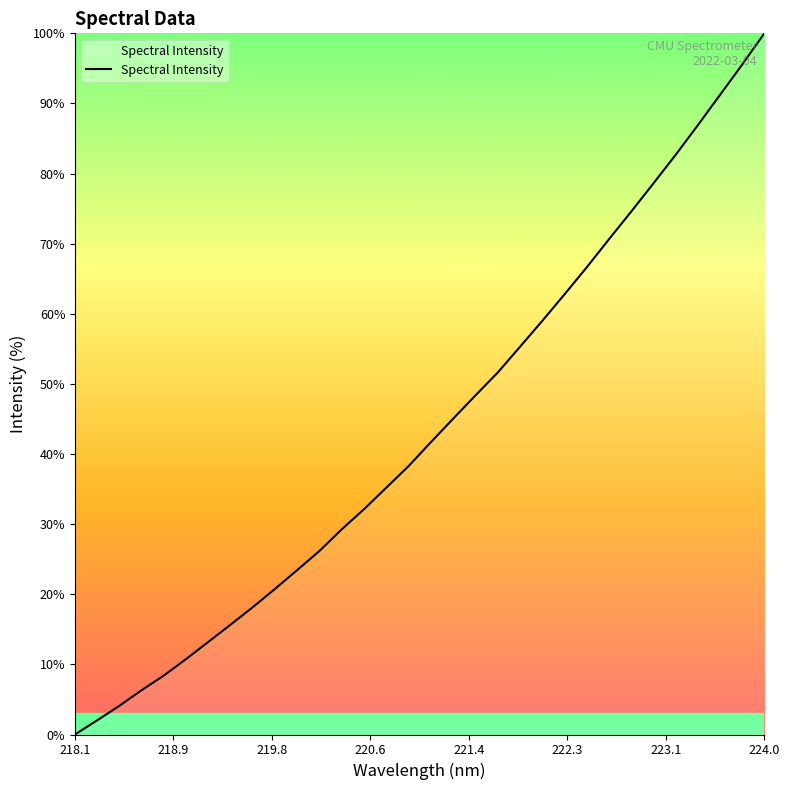

What is the maximum value shown in the chart?

100.0